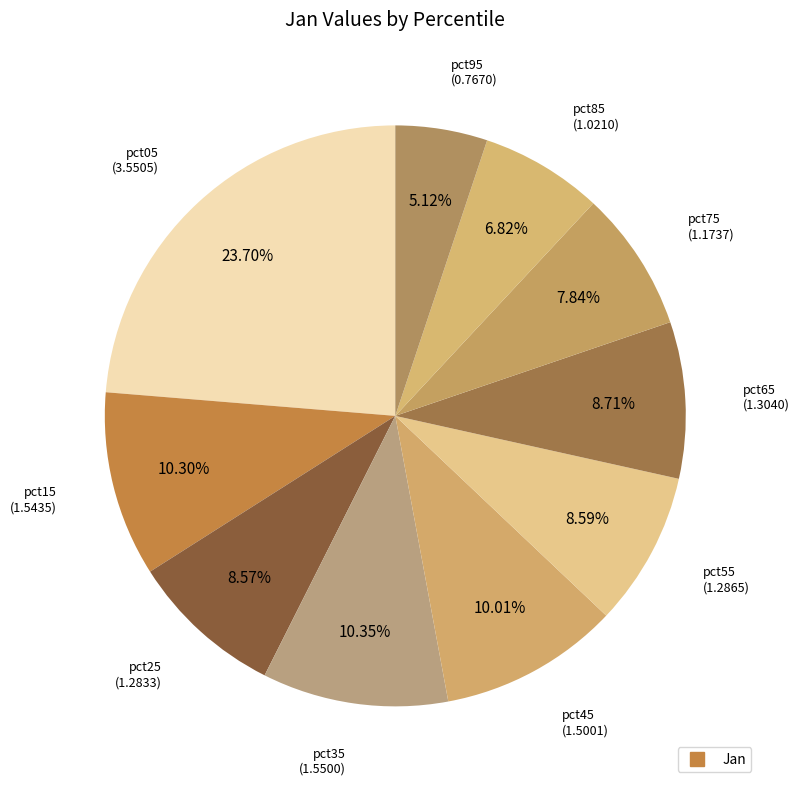

Count the number of slices in the pie.

10